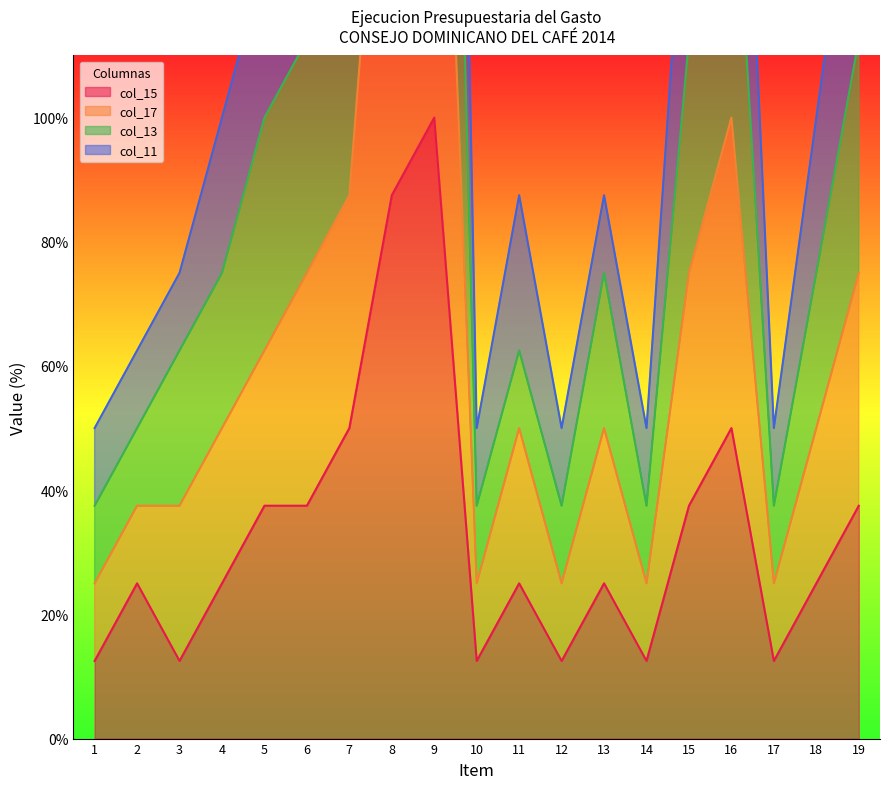

What value does the col_11 series have at 16?

200.0